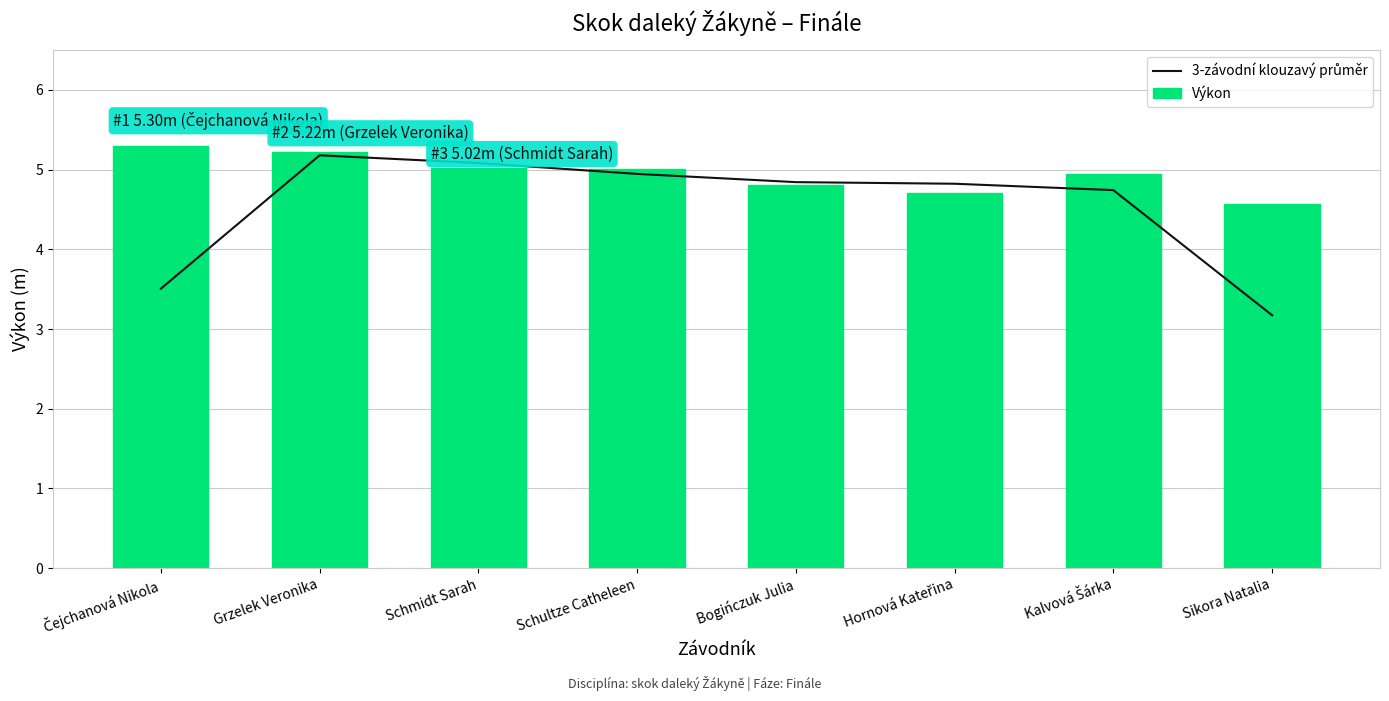

What are all the series names shown in the legend?

3-závodní klouzavý průměr, Výkon